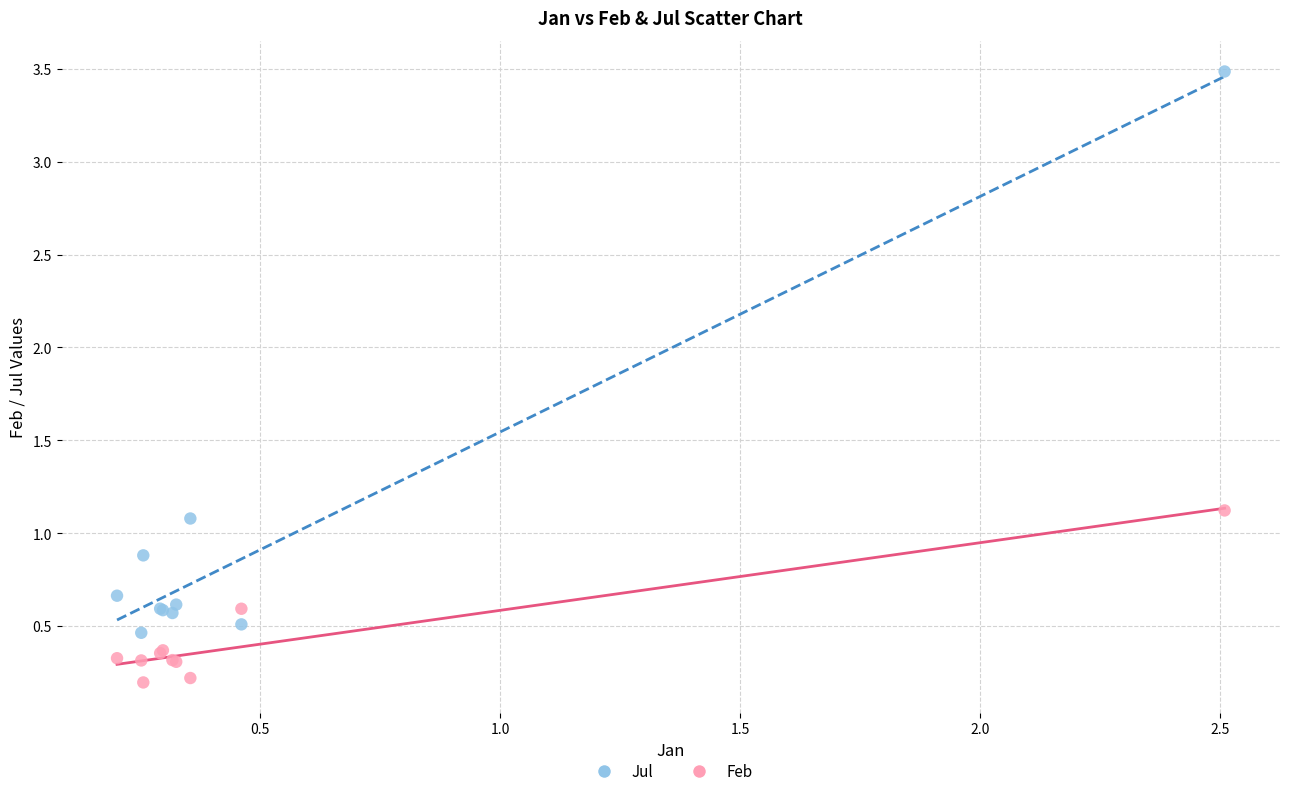

Which series has the largest Y range (max minus min)?

Jul